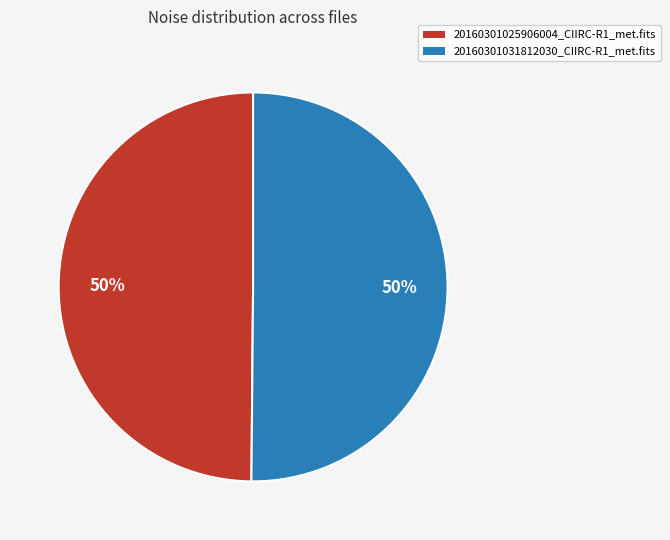

Is the sum of 20160301031812030_CIIRC-R1_met.fits and 20160301025906004_CIIRC-R1_met.fits greater than half?

Yes